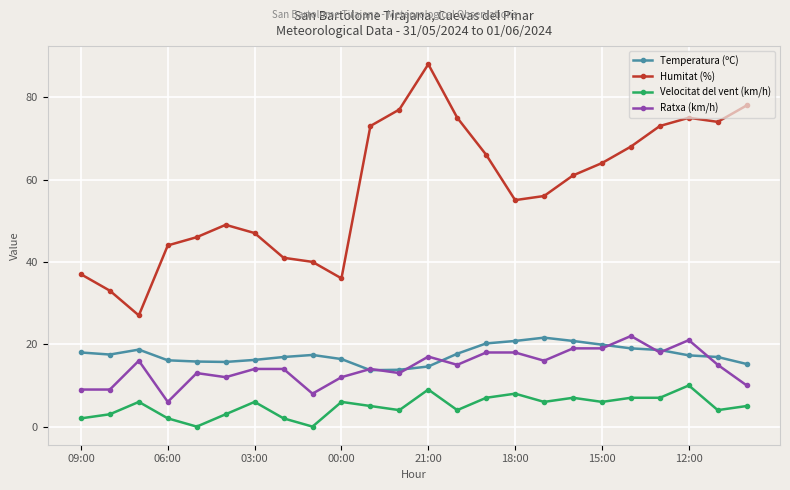

What is the difference between the maximum and second lowest values in the Temperatura (ºC) series?

7.8